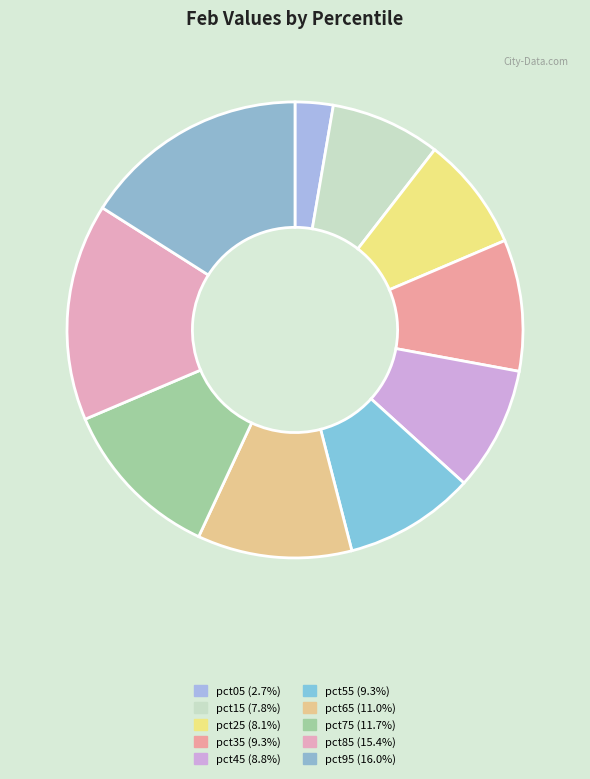

Does pct05 represent more than half of the total?

No